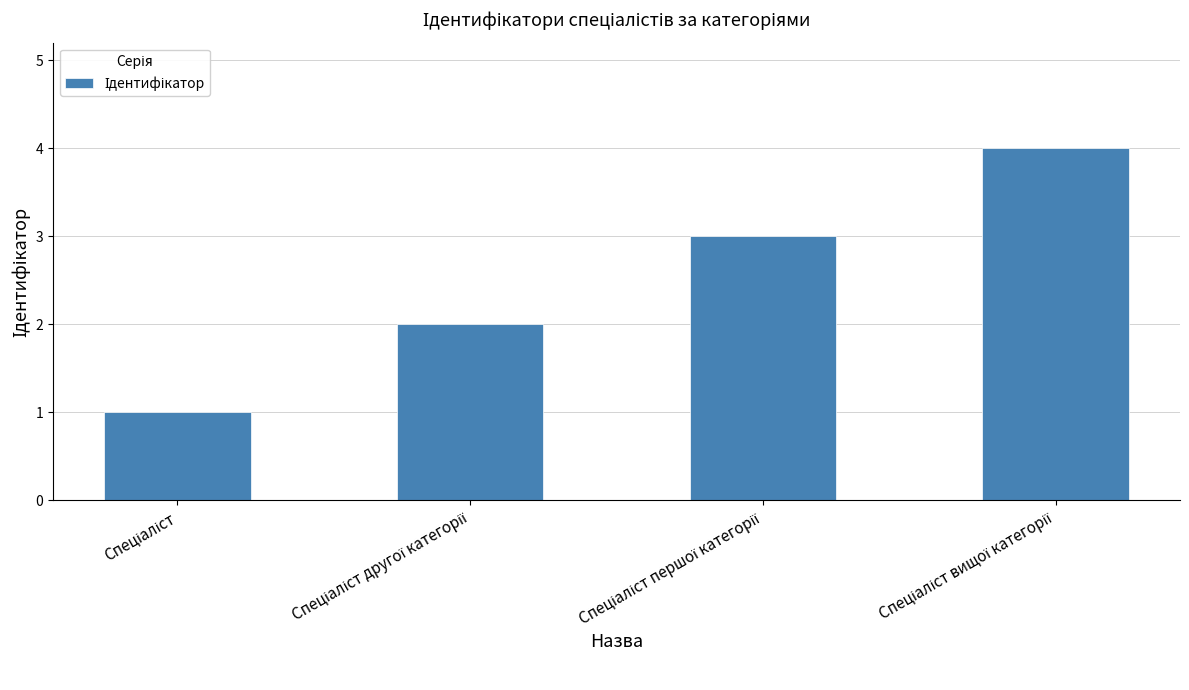

What is the sum of all values?

10